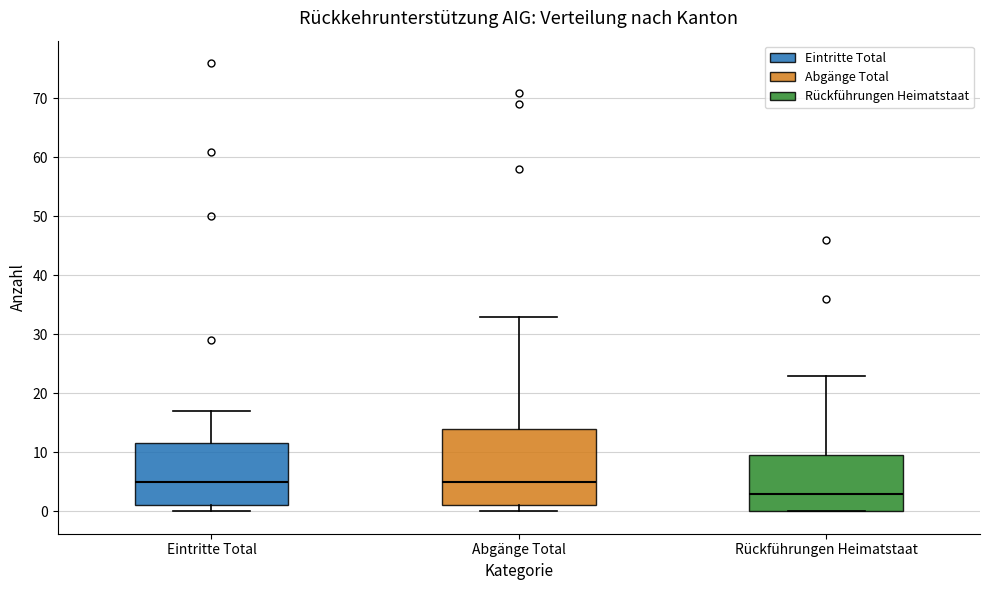

Which box is the tallest, from its lower edge to its upper edge?

Abgänge Total